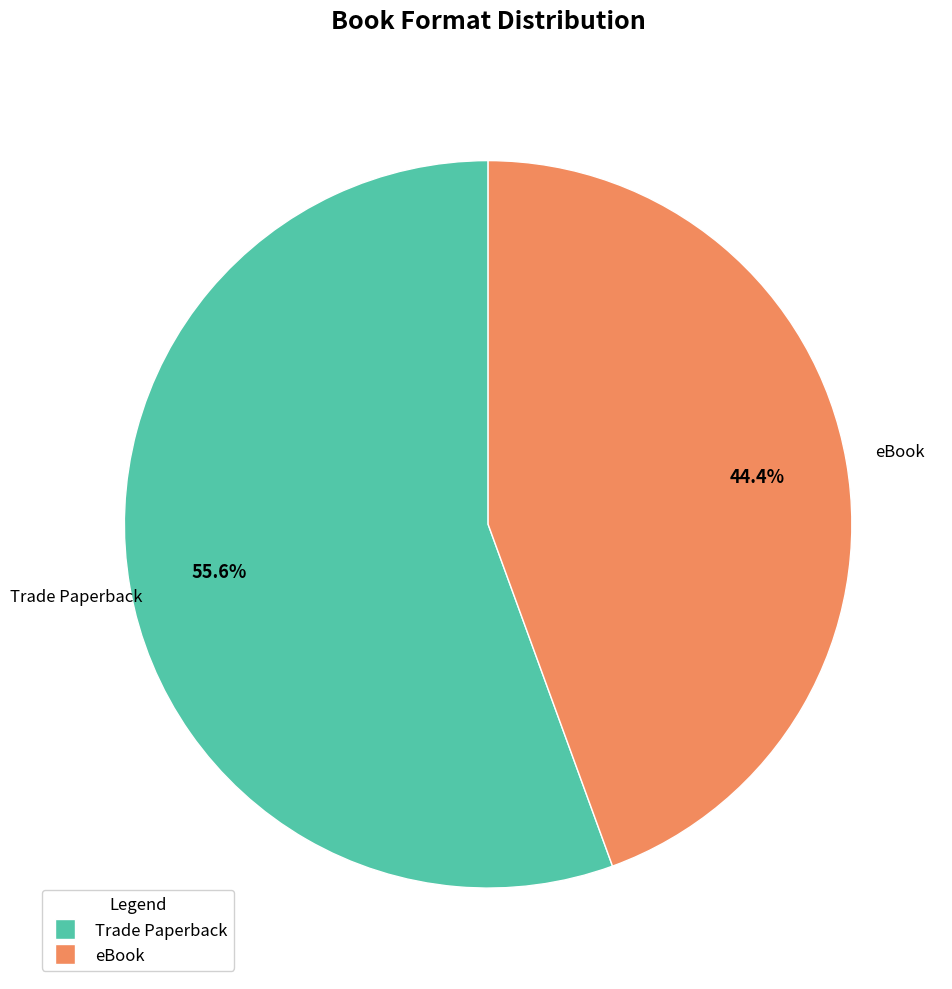

Which has a higher value, eBook or Trade Paperback?

Trade Paperback